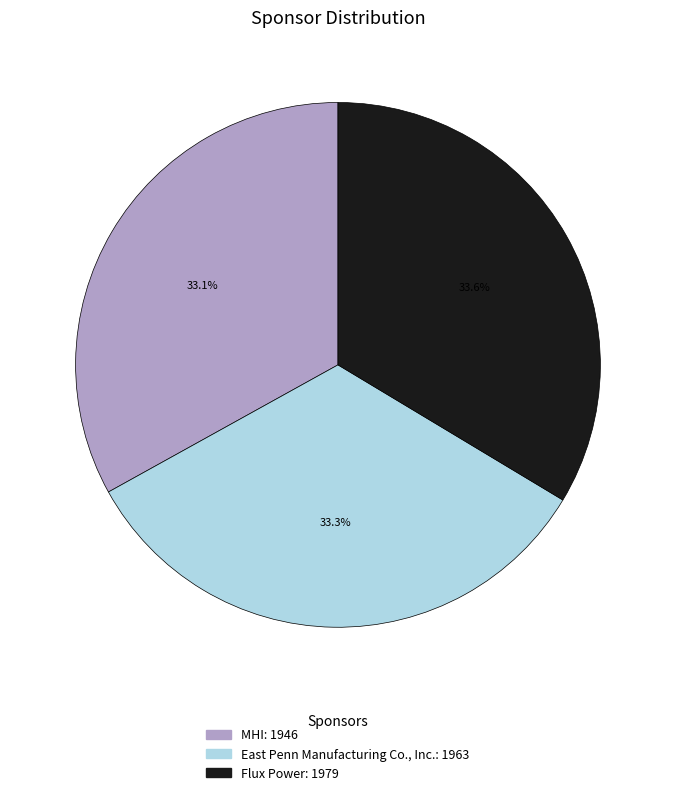

How many segments does this pie chart have?

3